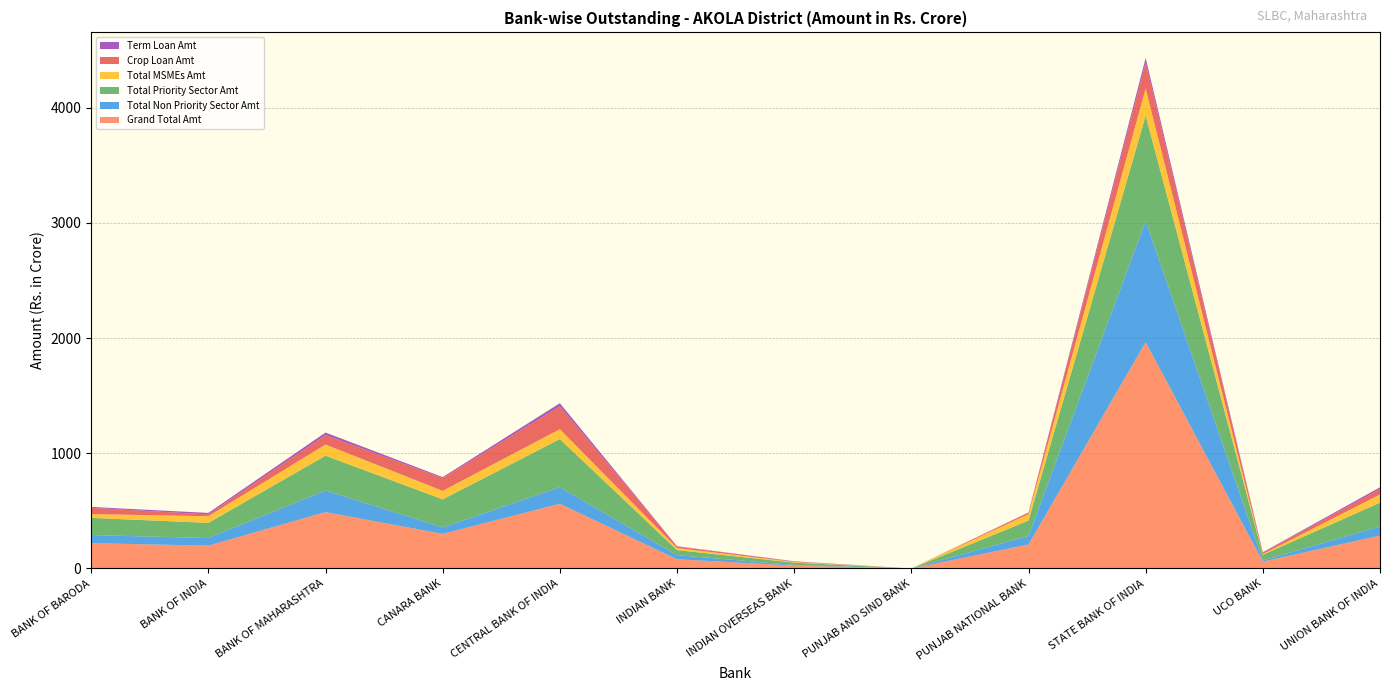

Reading left to right, list all the values displayed in this chart.

Crop Loan Amt: BANK OF BARODA=53.7	BANK OF INDIA=16.1	BANK OF MAHARASHTRA=81.6	CANARA BANK=110.5	CENTRAL BANK OF INDIA=198.4	INDIAN BANK=13.1	INDIAN OVERSEAS BANK=3.5	PUNJAB AND SIND BANK=0.0	PUNJAB NATIONAL BANK=12.2	STATE BANK OF INDIA=225.3	UCO BANK=11.1	UNION BANK OF INDIA=47.6
Grand Total Amt: BANK OF BARODA=219.6	BANK OF INDIA=197.9	BANK OF MAHARASHTRA=489.6	CANARA BANK=300.0	CENTRAL BANK OF INDIA=561.8	INDIAN BANK=79.7	INDIAN OVERSEAS BANK=25.3	PUNJAB AND SIND BANK=0.0	PUNJAB NATIONAL BANK=207.9	STATE BANK OF INDIA=1965.6	UCO BANK=59.4	UNION BANK OF INDIA=285.7
Total MSMEs Amt: BANK OF BARODA=33.5	BANK OF INDIA=57.5	BANK OF MAHARASHTRA=96.9	CANARA BANK=73.8	CENTRAL BANK OF INDIA=85.6	INDIAN BANK=18.2	INDIAN OVERSEAS BANK=5.4	PUNJAB AND SIND BANK=0.0	PUNJAB NATIONAL BANK=56.0	STATE BANK OF INDIA=236.4	UCO BANK=6.3	UNION BANK OF INDIA=70.9
Total Priority Sector Amt: BANK OF BARODA=149.2	BANK OF INDIA=131.6	BANK OF MAHARASHTRA=302.1	CANARA BANK=243.8	CENTRAL BANK OF INDIA=418.4	INDIAN BANK=44.0	INDIAN OVERSEAS BANK=20.2	PUNJAB AND SIND BANK=0.0	PUNJAB NATIONAL BANK=133.0	STATE BANK OF INDIA=914.2	UCO BANK=49.2	UNION BANK OF INDIA=207.1
Total Non Priority Sector Amt: BANK OF BARODA=70.3	BANK OF INDIA=66.3	BANK OF MAHARASHTRA=187.5	CANARA BANK=56.3	CENTRAL BANK OF INDIA=143.4	INDIAN BANK=35.8	INDIAN OVERSEAS BANK=5.1	PUNJAB AND SIND BANK=0.0	PUNJAB NATIONAL BANK=75.0	STATE BANK OF INDIA=1051.4	UCO BANK=10.1	UNION BANK OF INDIA=78.6
Term Loan Amt: BANK OF BARODA=8.2	BANK OF INDIA=12.7	BANK OF MAHARASHTRA=22.6	CANARA BANK=8.7	CENTRAL BANK OF INDIA=27.4	INDIAN BANK=2.7	INDIAN OVERSEAS BANK=2.9	PUNJAB AND SIND BANK=0.0	PUNJAB NATIONAL BANK=2.7	STATE BANK OF INDIA=40.0	UCO BANK=5.0	UNION BANK OF INDIA=15.0